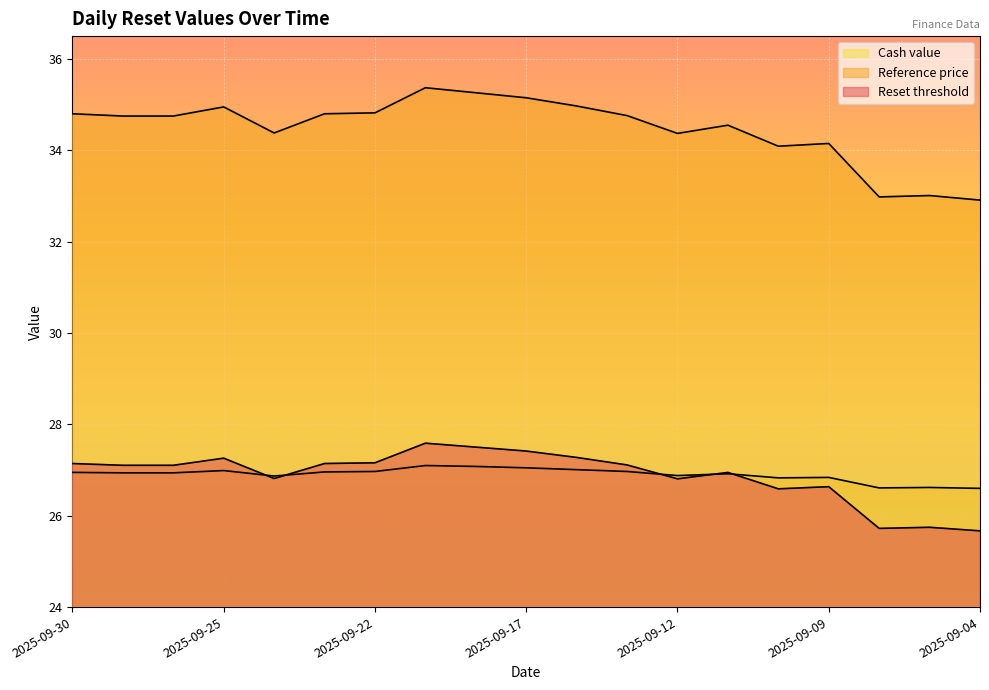

Reading right to left, list all the values displayed in this chart.

Reset threshold: 25.7	25.7	25.7	26.6	26.6	26.9	26.8	27.1	27.3	27.4	27.5	27.6	27.2	27.1	26.8	27.3	27.1	27.1	27.1
Reference price: 32.9	33.0	33.0	34.1	34.1	34.5	34.4	34.8	35.0	35.1	35.3	35.4	34.8	34.8	34.4	35.0	34.8	34.8	34.8
Cash value: 26.6	26.6	26.6	26.8	26.8	26.9	26.9	27.0	27.0	27.1	27.1	27.1	27.0	27.0	26.9	27.0	26.9	26.9	26.9